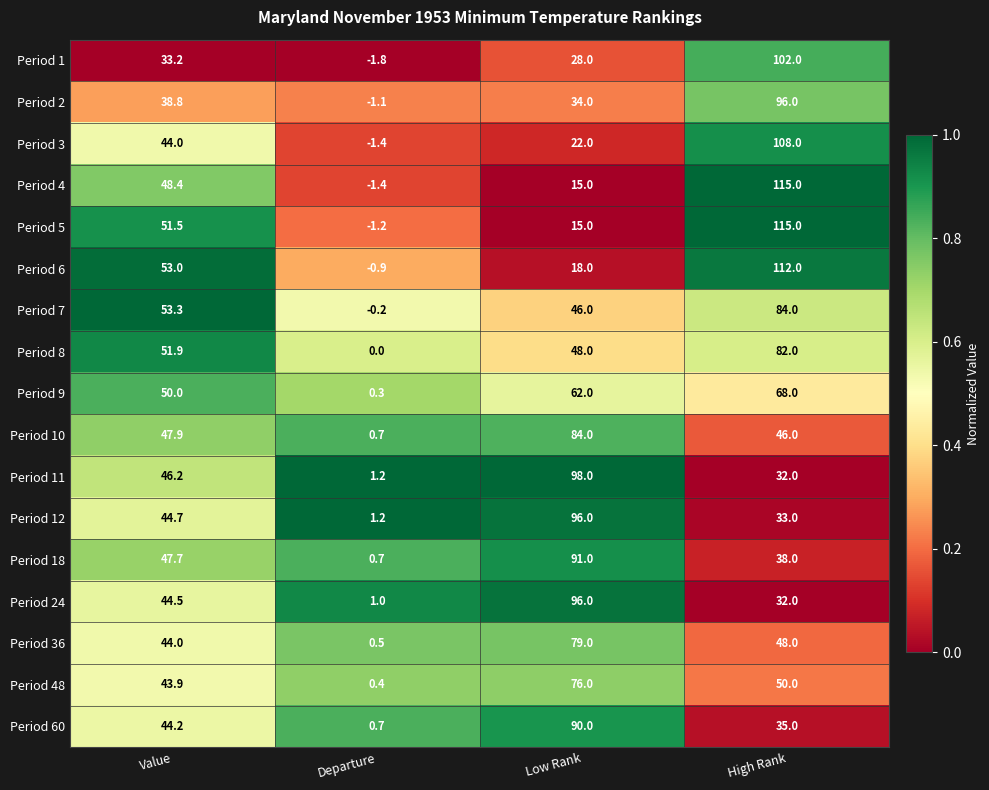

At which category does the chart reach its peak across all series?

High Rank